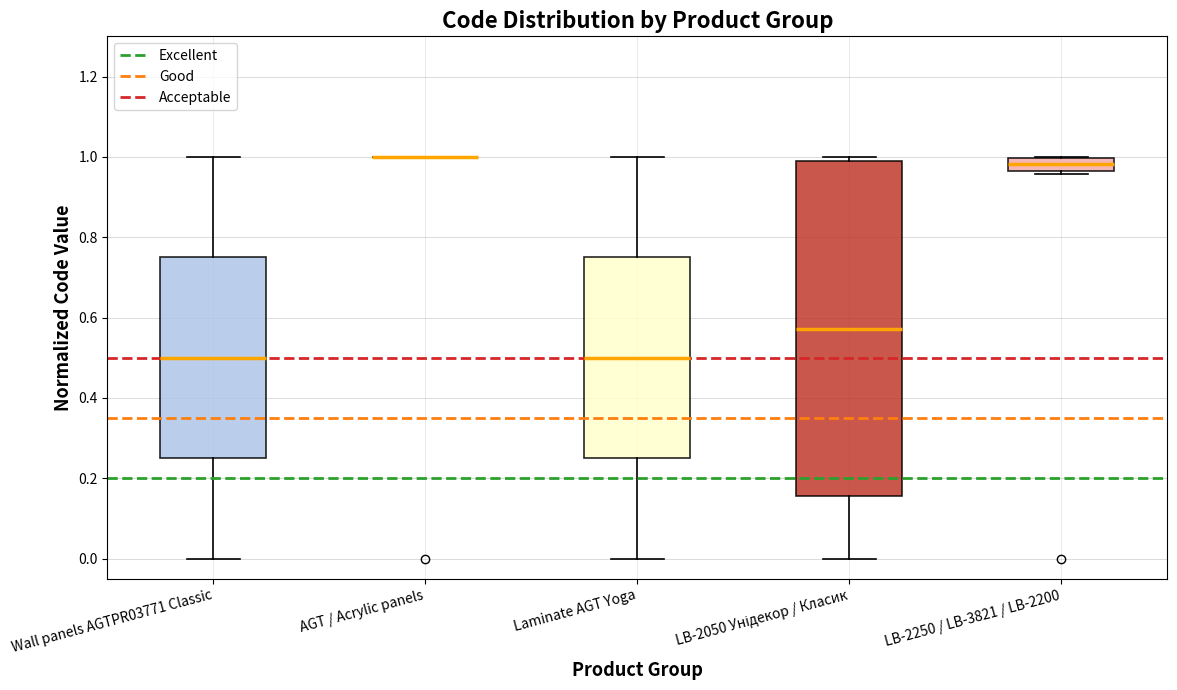

Which box is the tallest, from its lower edge to its upper edge?

LB-2050 Унідекор / Класик